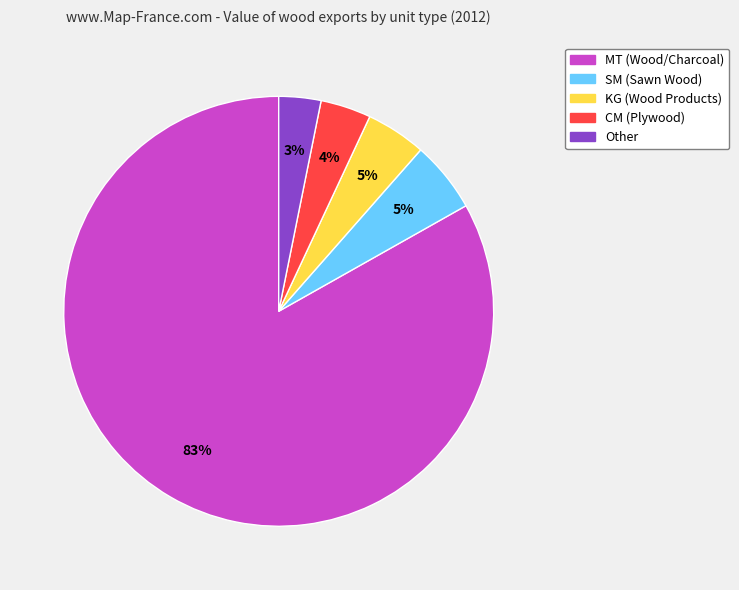

To the nearest percent, what is the difference between the largest and smallest slice percentages?

80%